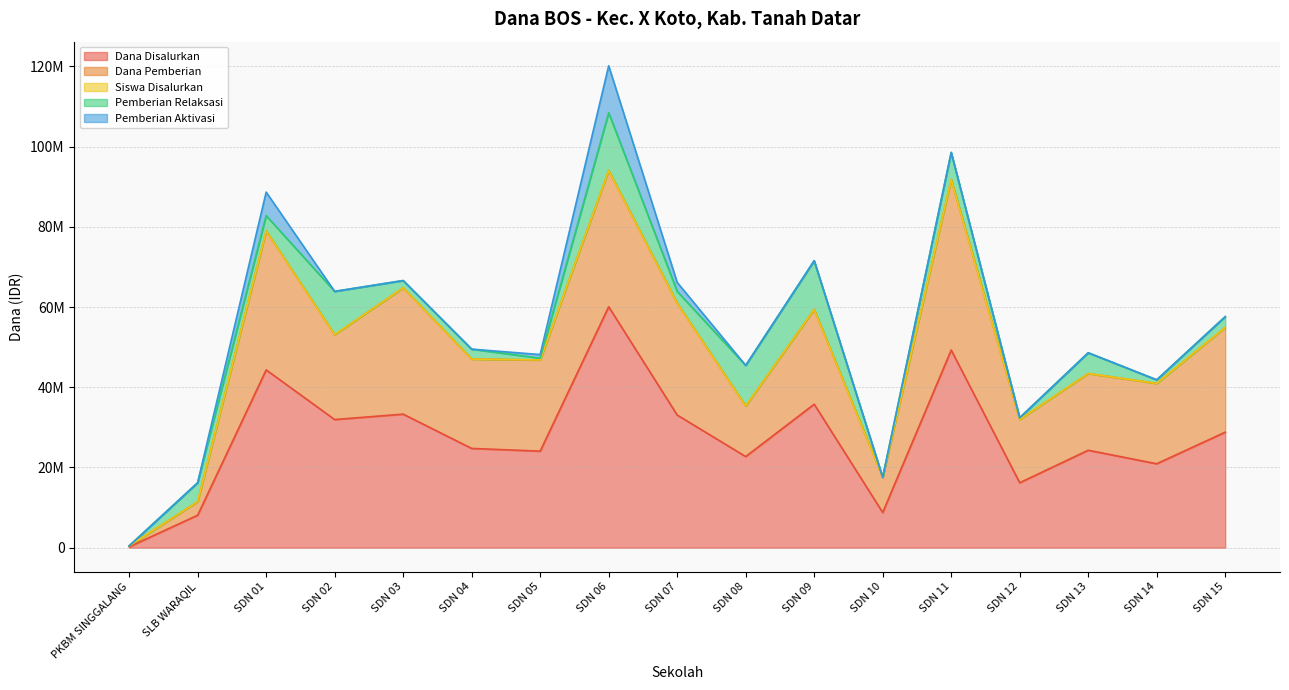

True or false: Dana Disalurkan has more than 1 interior local peaks.

True